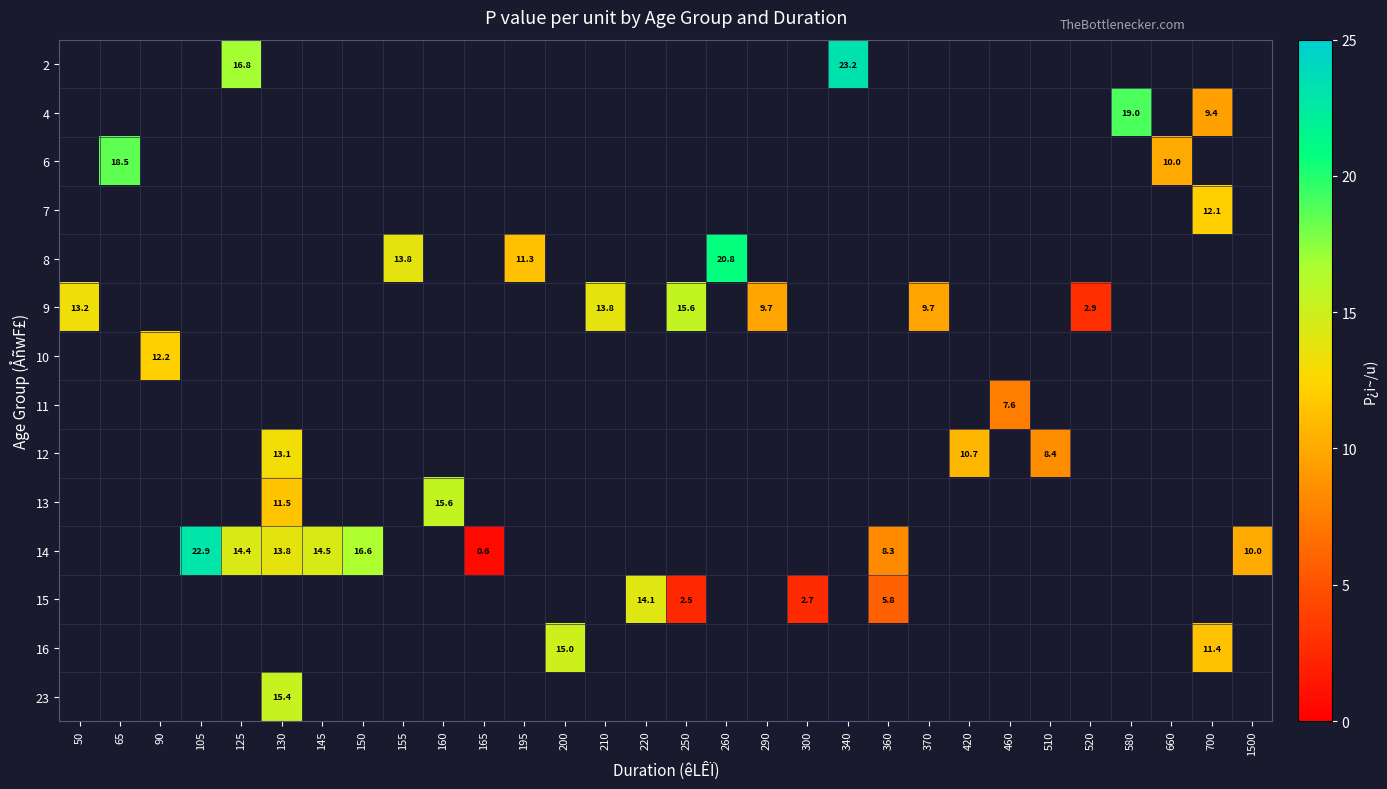

The value of 14 at 145 is 25.1. True or false?

False